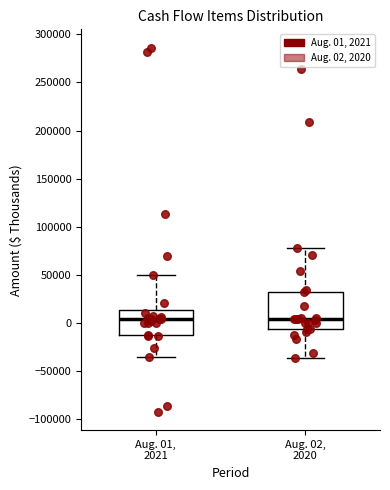

Comparing the boxes themselves (not the whiskers), which one is the tallest?

Aug. 02, 2020